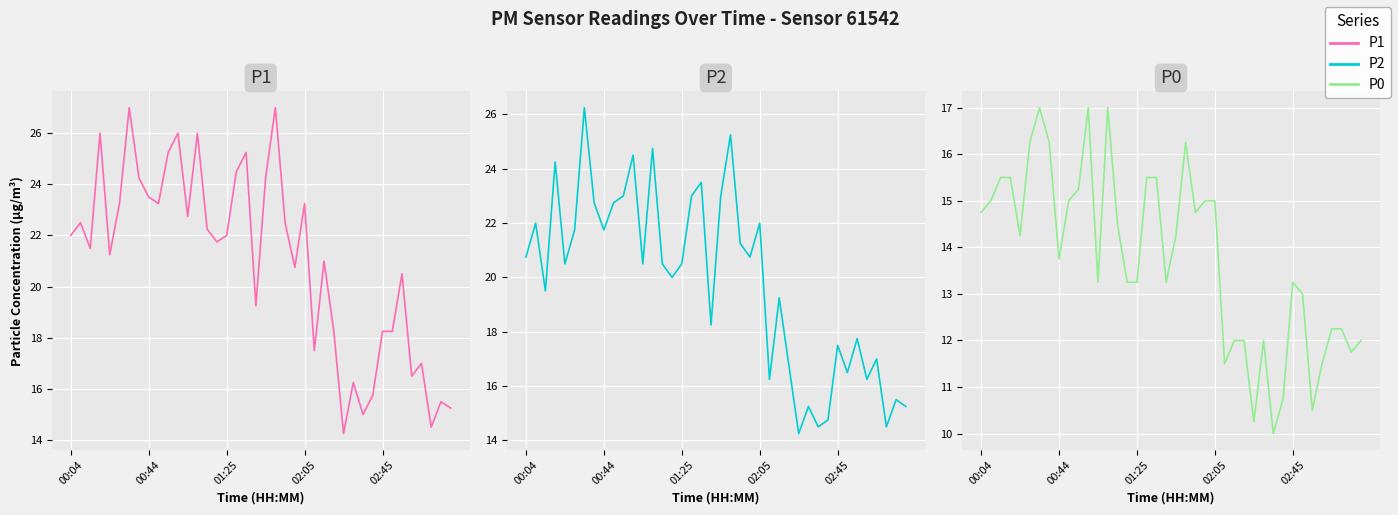

Is this an area chart (filled region under the line)?

No